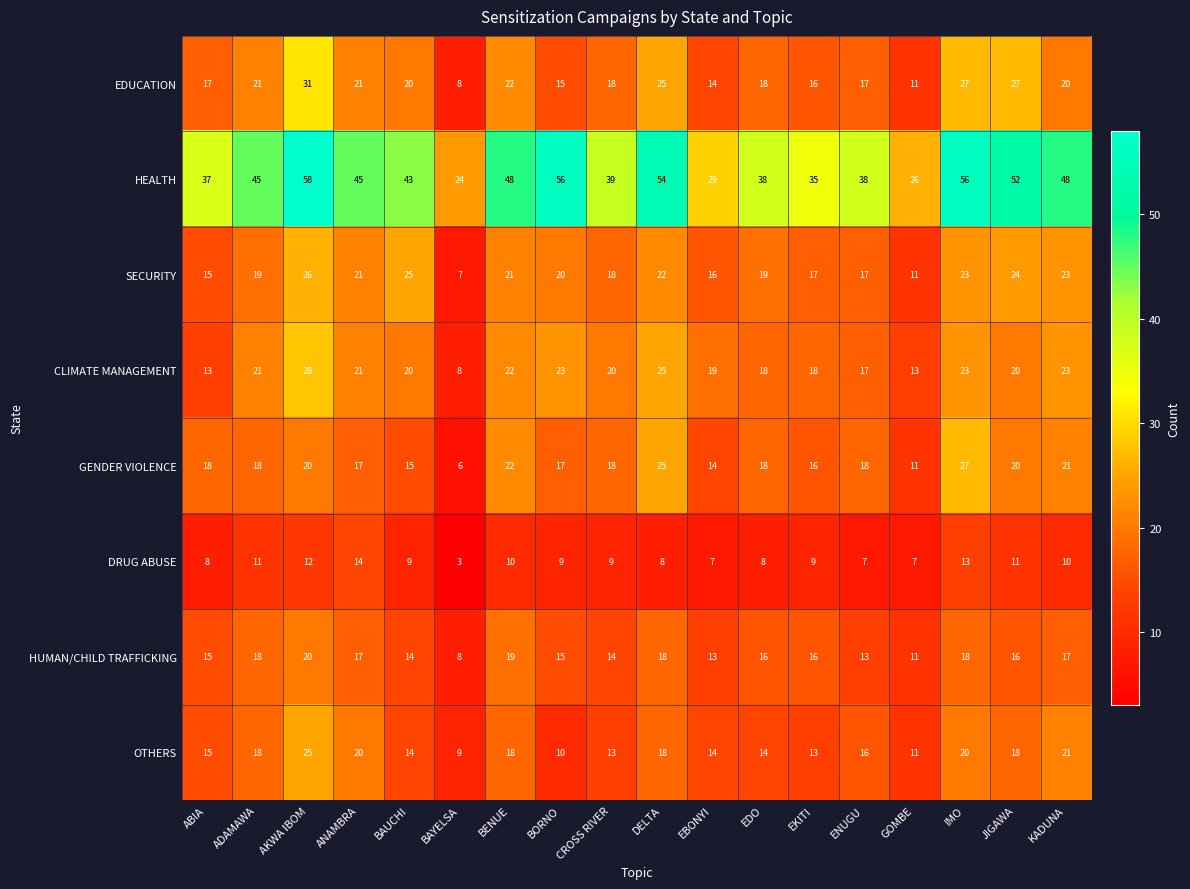

The value of HEALTH at KADUNA is 73. True or false?

False